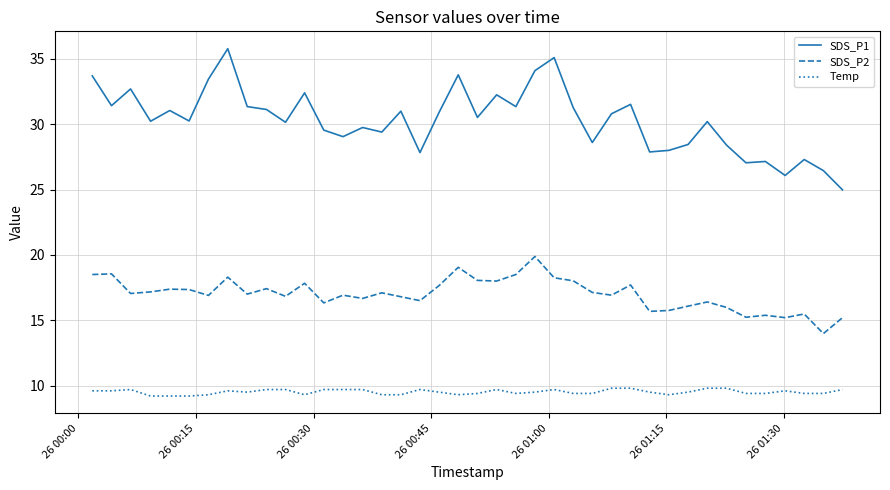

List the series in order of their overall mean, lowest first.

Temp, SDS_P2, SDS_P1